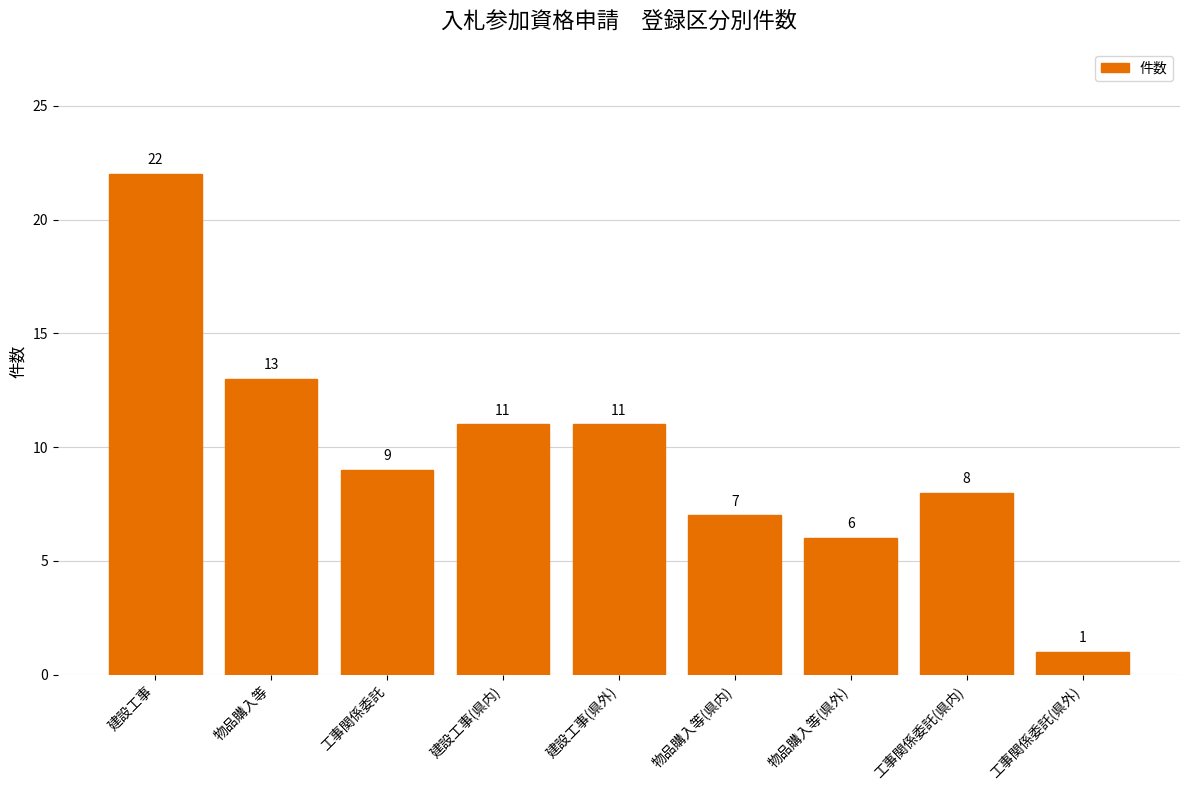

What is the change in value from 建設工事(県内) to 物品購入等(県内)?

-4